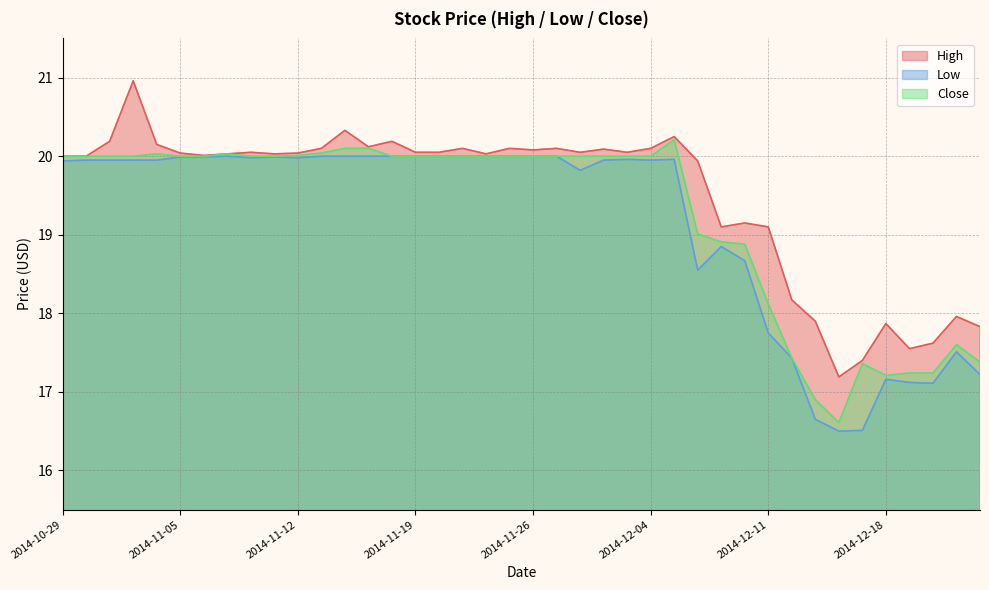

What is the value of the Low point at the 3rd from the left?

19.9